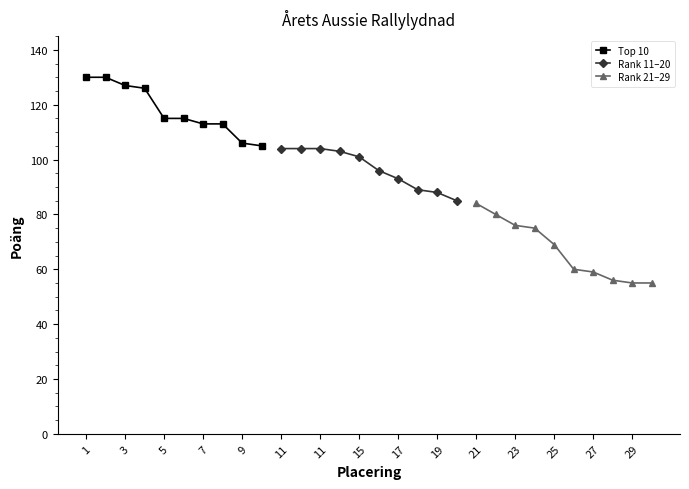

What is the minimum value shown in the chart?

55